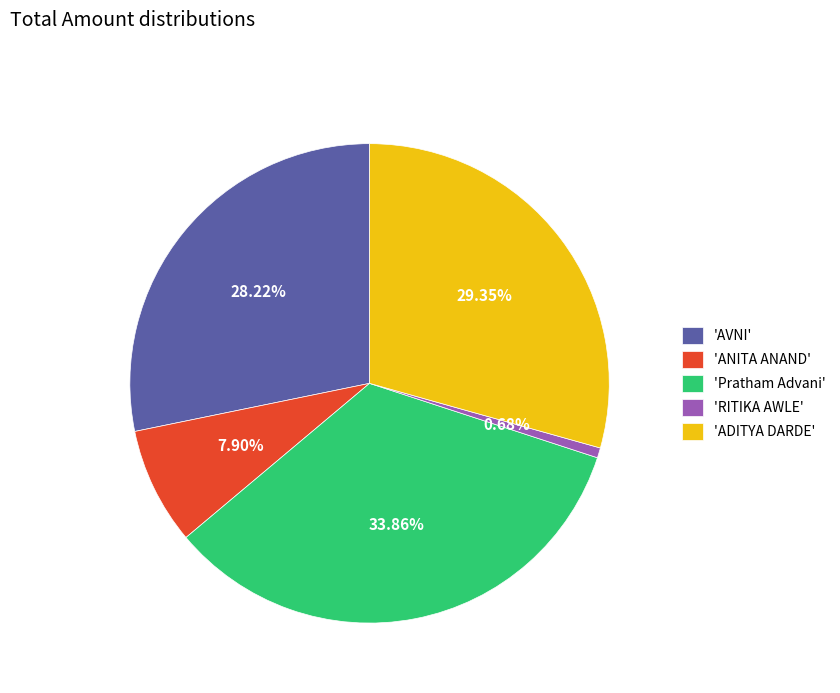

What is the ratio of the value at 'ADITYA DARDE' to the value at 'RITIKA AWLE'?

43.3